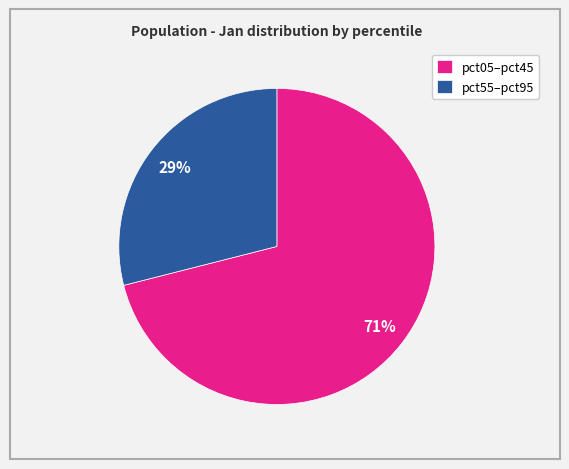

Count the number of slices in the pie.

2